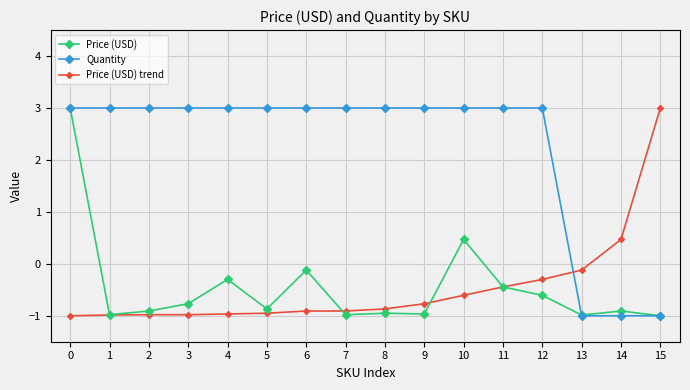

The value of Price (USD) trend at 6 is -0.5. True or false?

False